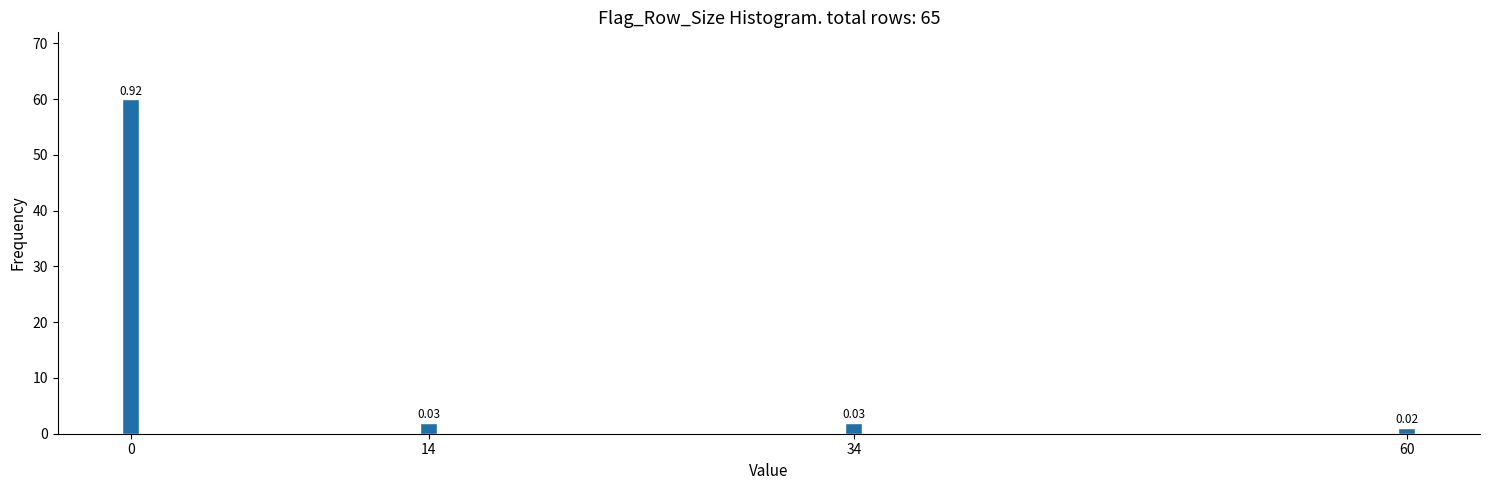

Does the chart contain any negative values?

No